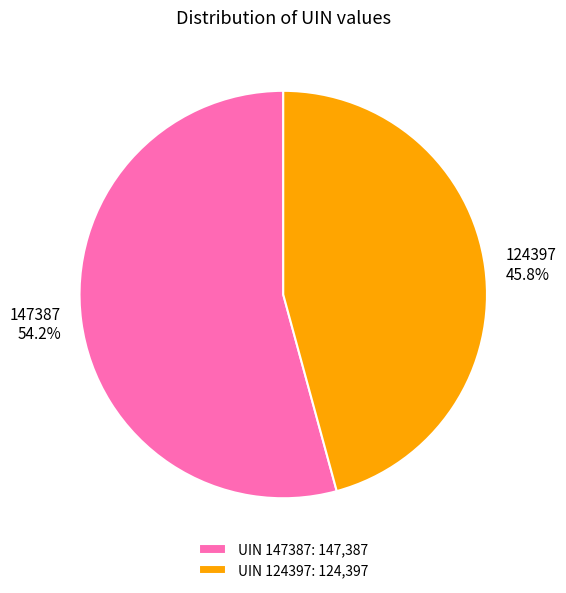

What is the largest slice in the pie chart?

147387